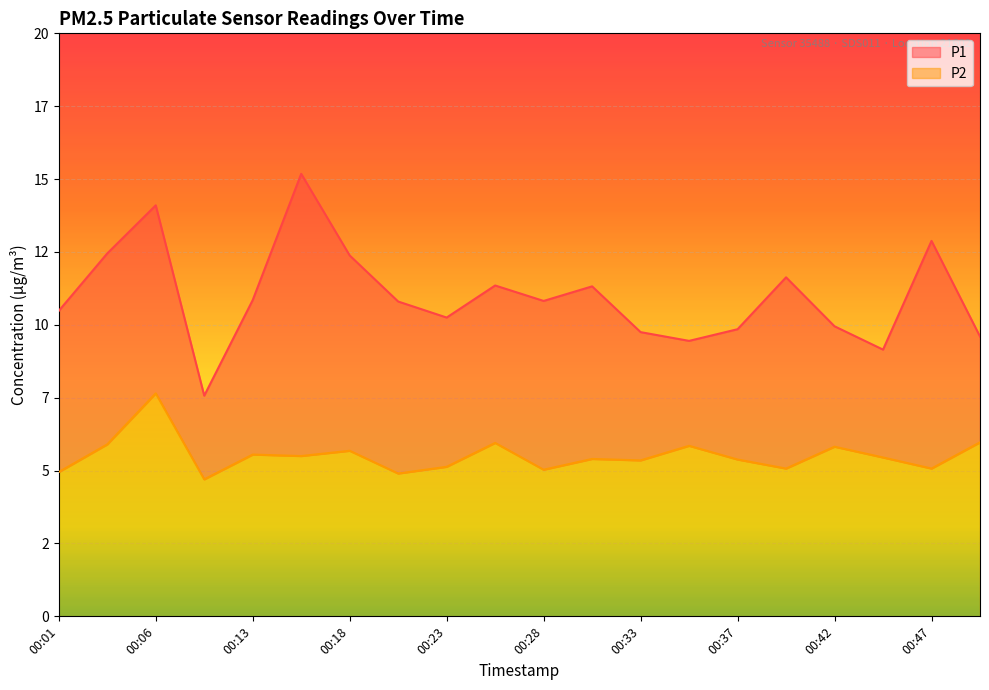

What is the value of the P2 point at the 18th from the left?

5.5